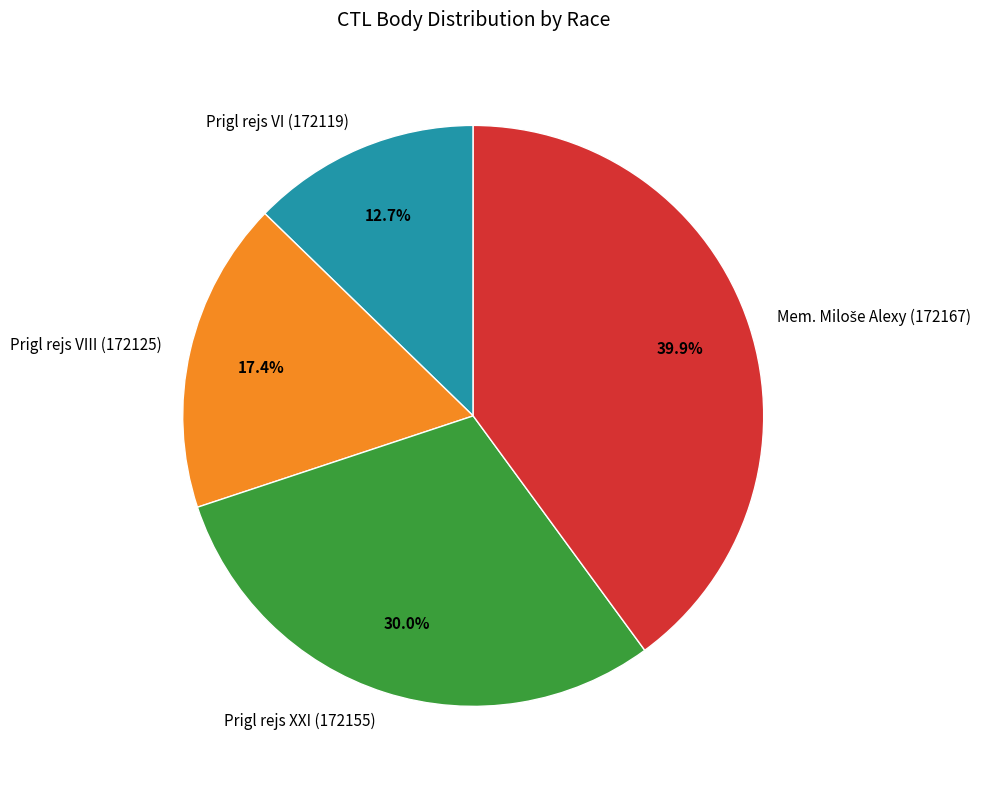

Do Prigl rejs VIII (172125) and Prigl rejs VI (172119) together represent more than half of the pie?

No